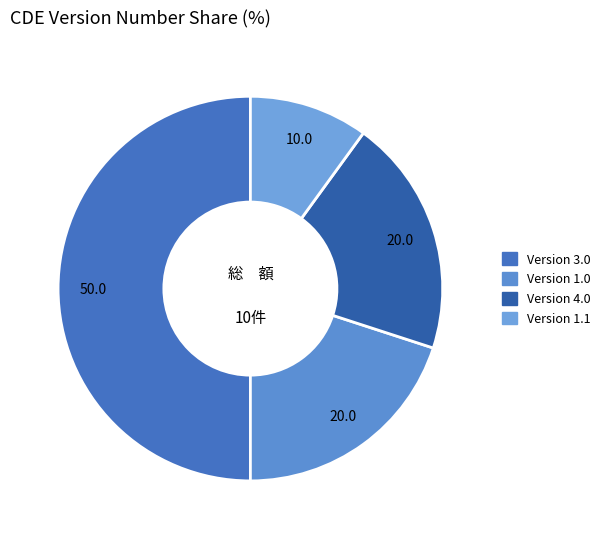

Count the number of slices in the pie.

4